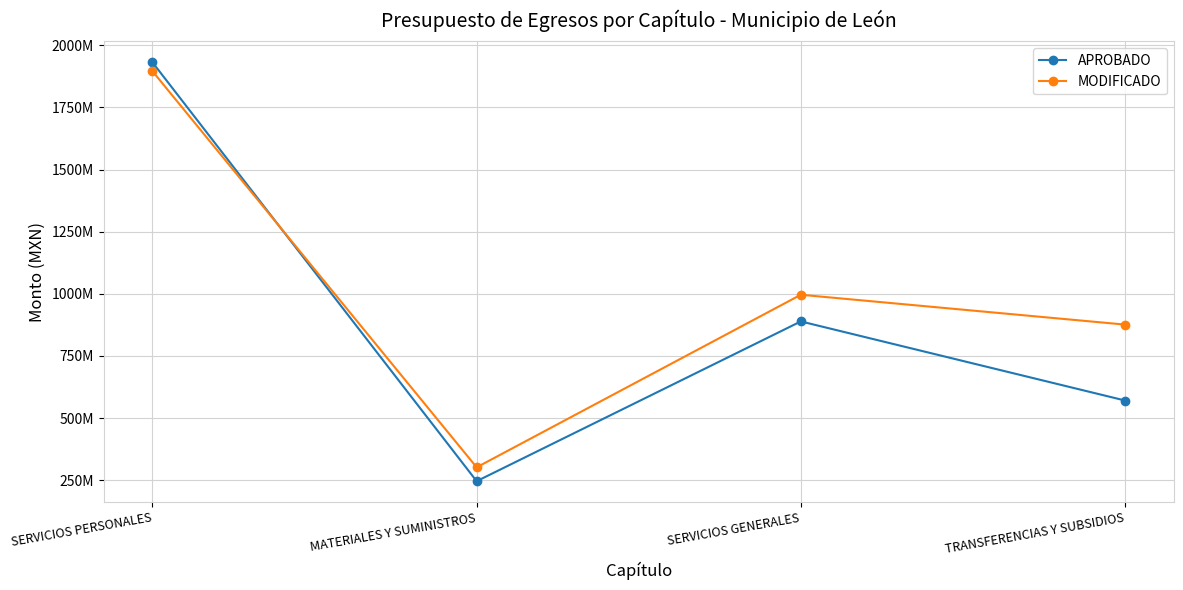

At which category is the sum across all series the highest?

SERVICIOS PERSONALES